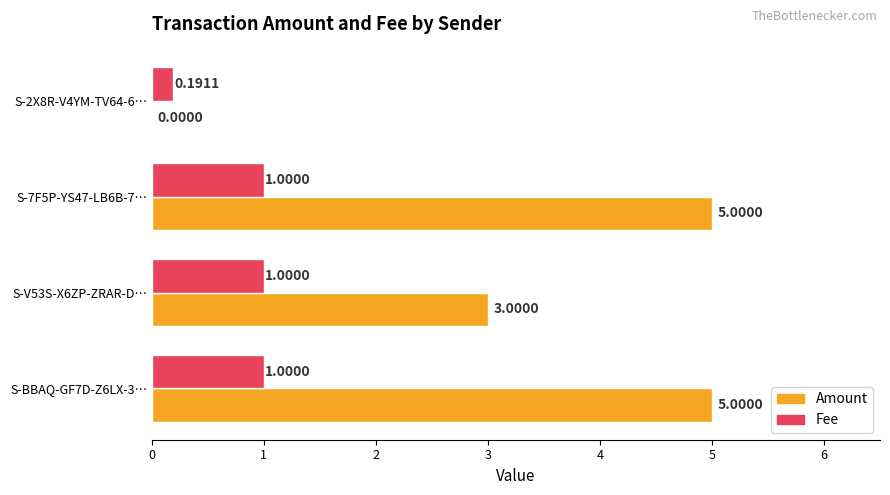

How many series are shown in this chart?

2